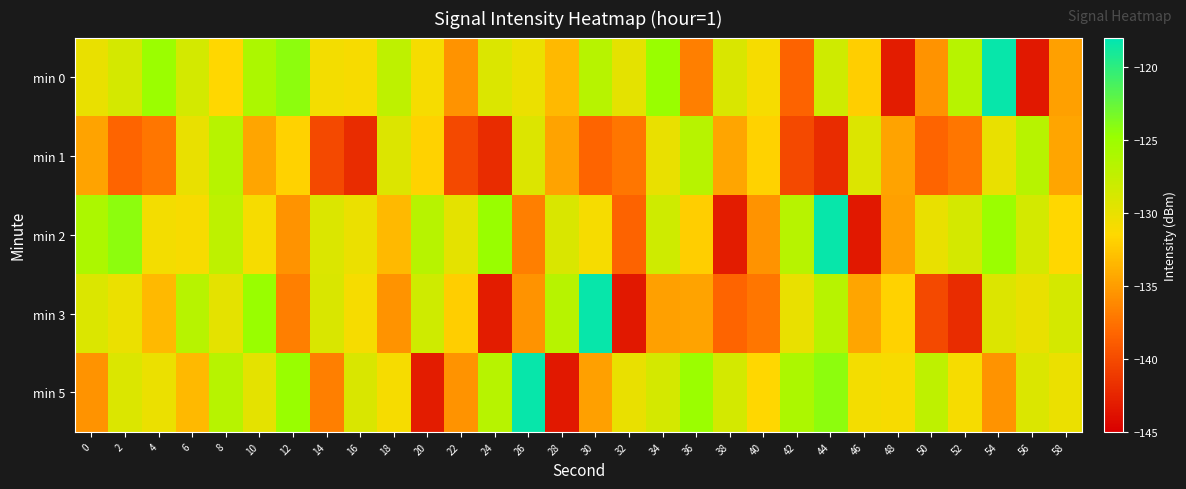

Count the number of categories in the chart.

30